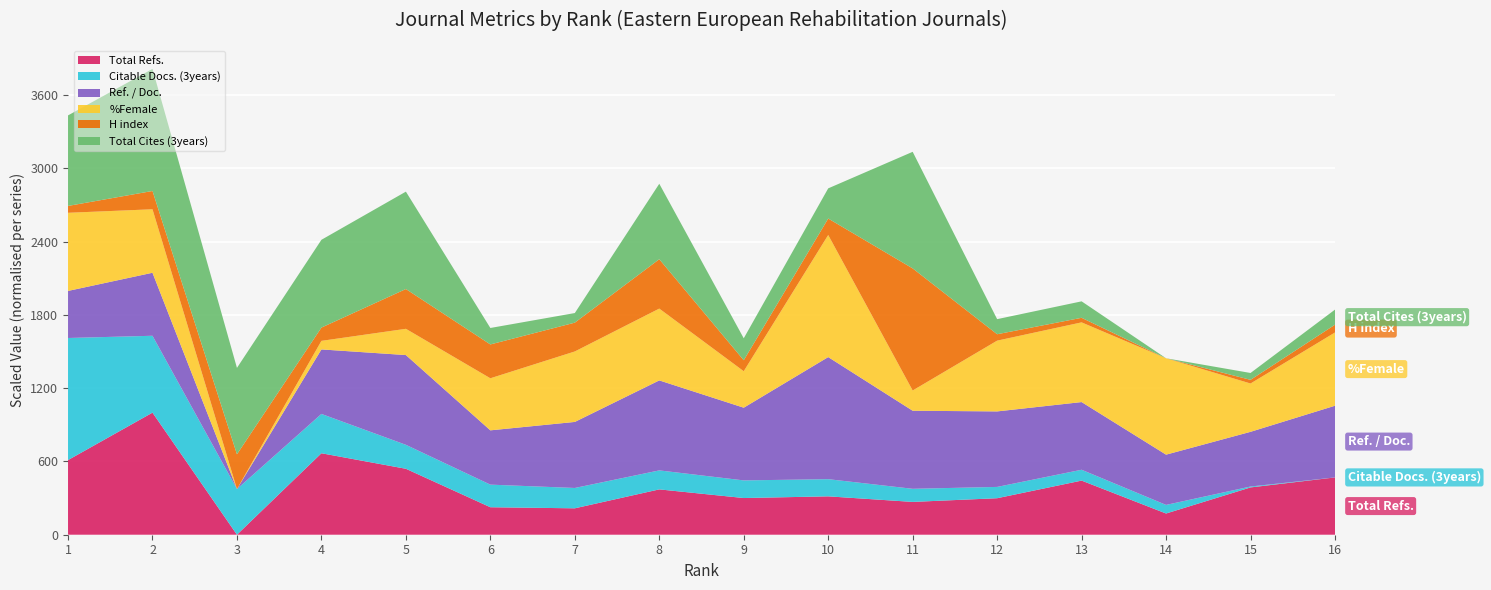

Reading left to right, transcribe all the data shown in this chart.

Total Refs.: 1597.0	2612.0	0.0	1743.0	1411.0	588.0	565.0	970.0	785.0	821.0	702.0	781.0	1158.0	454.0	1012.0	1226.0
Citable Docs. (3years): 301.0	201.0	132.0	118.0	84.0	81.0	76.0	73.0	70.0	69.0	60.0	56.0	55.0	50.0	33.0	31.0
Ref. / Doc.: 21.3	28.4	0.3	29.1	40.3	24.5	29.7	40.4	32.7	54.7	35.1	34.0	30.5	22.7	24.7	32.3
%Female: 63.5	54.8	17.0	22.1	32.6	48.0	59.0	59.8	38.7	89.7	29.0	59.1	64.5	74.4	45.8	60.6
H index: 128.0	153.0	189.0	142.0	200.0	187.0	176.0	221.0	137.0	149.0	380.0	127.0	123.0	113.0	121.0	130.0
Total Cites (3years): 67.0	90.0	64.0	65.0	72.0	13.0	8.0	56.0	17.0	23.0	86.0	12.0	13.0	1.0	6.0	12.0